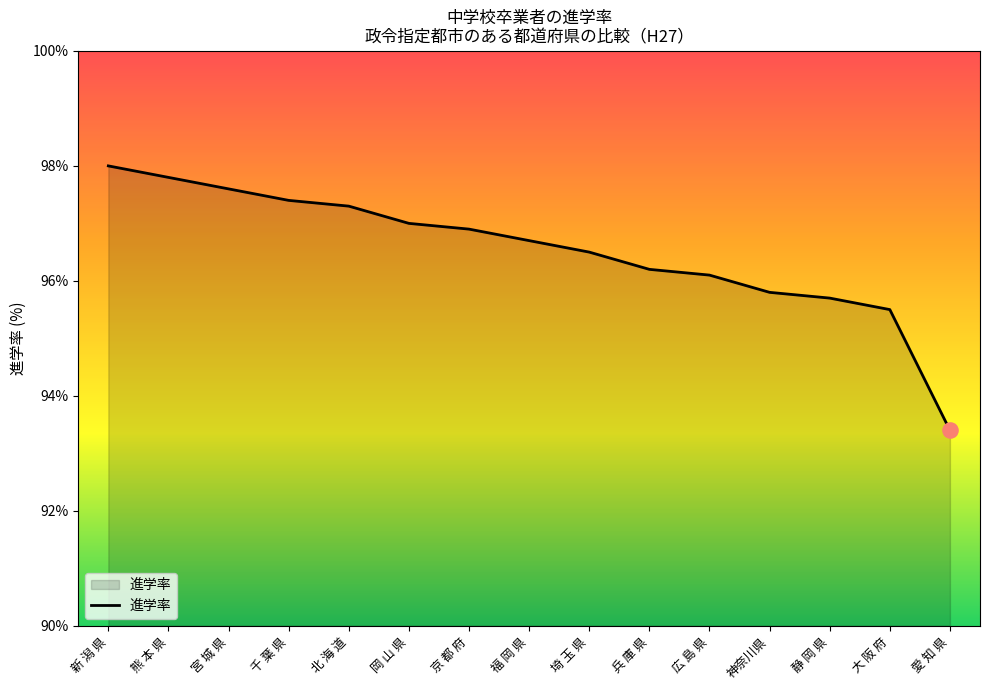

Between 広 島 県 and 静 岡 県, which is larger?

広 島 県